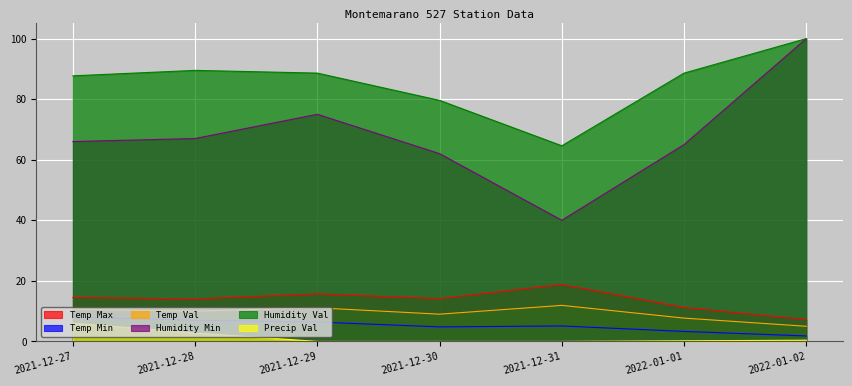

The Temp Min series shows 3.1 at 2021-12-29. True or false?

False